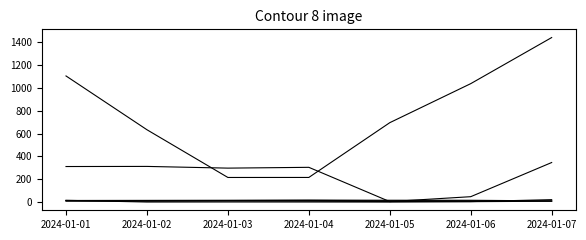

Between 2024-01-03 and 2024-01-04, which is larger?

2024-01-04